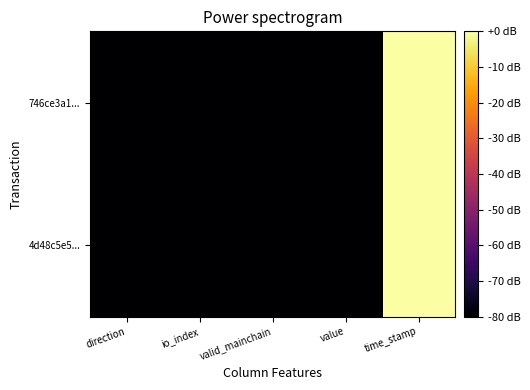

Which label corresponds to the largest value in the chart?

time_stamp